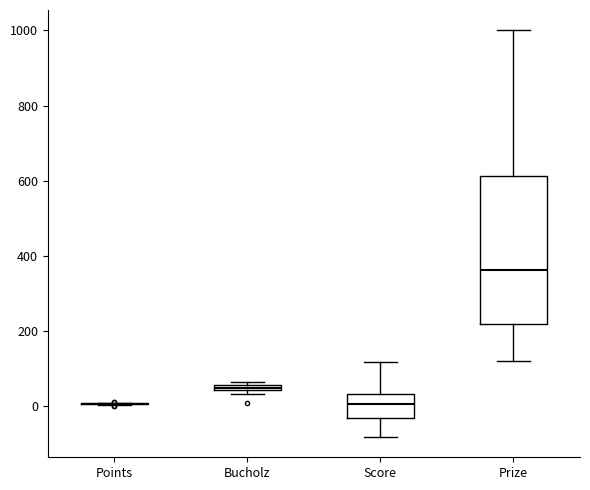

Comparing the boxes themselves (not the whiskers), which one is the tallest?

Prize